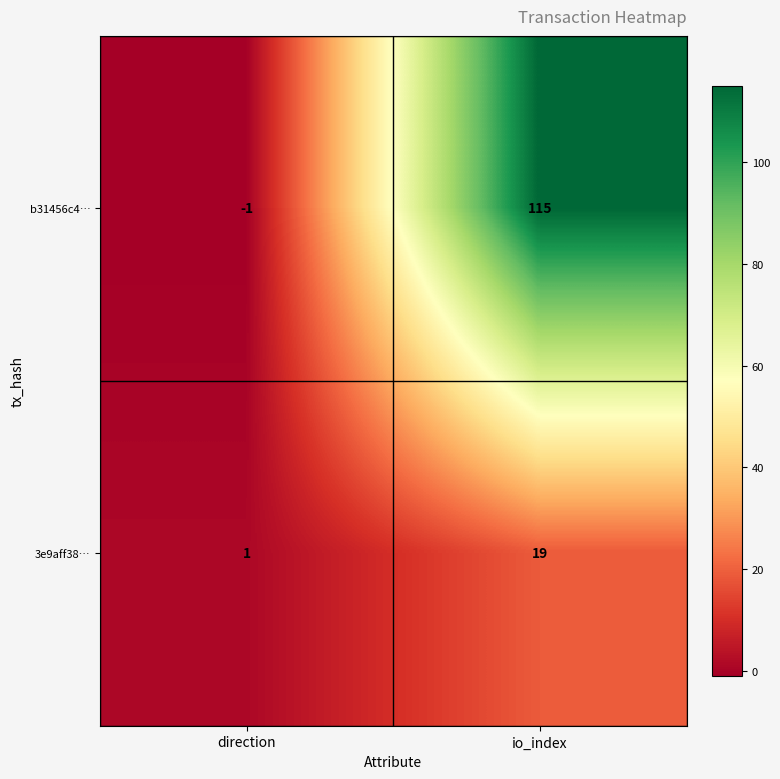

How many categories are shown in the chart?

2